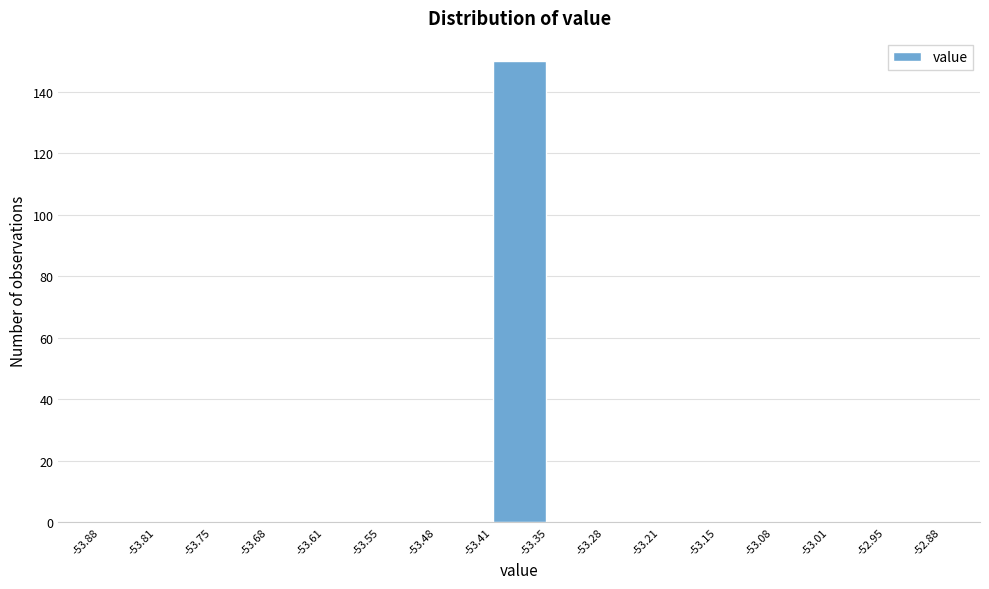

Reading left to right, list every bar in this chart as the range it spans on the x-axis followed by its height. The values are not printed on the chart, so give them approximately, as read against the axis.

-53.88 to -53.81: 0
-53.81 to -53.75: 0
-53.75 to -53.68: 0
-53.68 to -53.61: 0
-53.61 to -53.55: 0
-53.55 to -53.48: 0
-53.48 to -53.41: 0
-53.41 to -53.35: 150
-53.35 to -53.28: 0
-53.28 to -53.21: 0
-53.21 to -53.15: 0
-53.15 to -53.08: 0
-53.08 to -53.01: 0
-53.01 to -52.95: 0
-52.95 to -52.88: 0